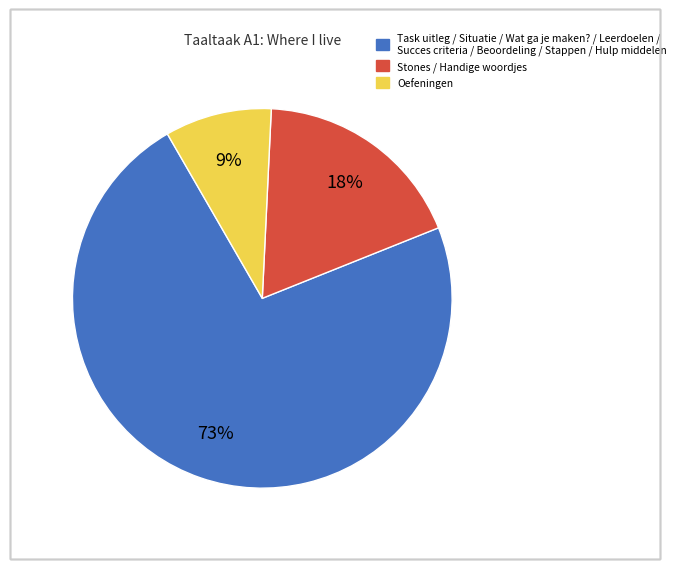

To the nearest percent, what is the average slice percentage?

33%